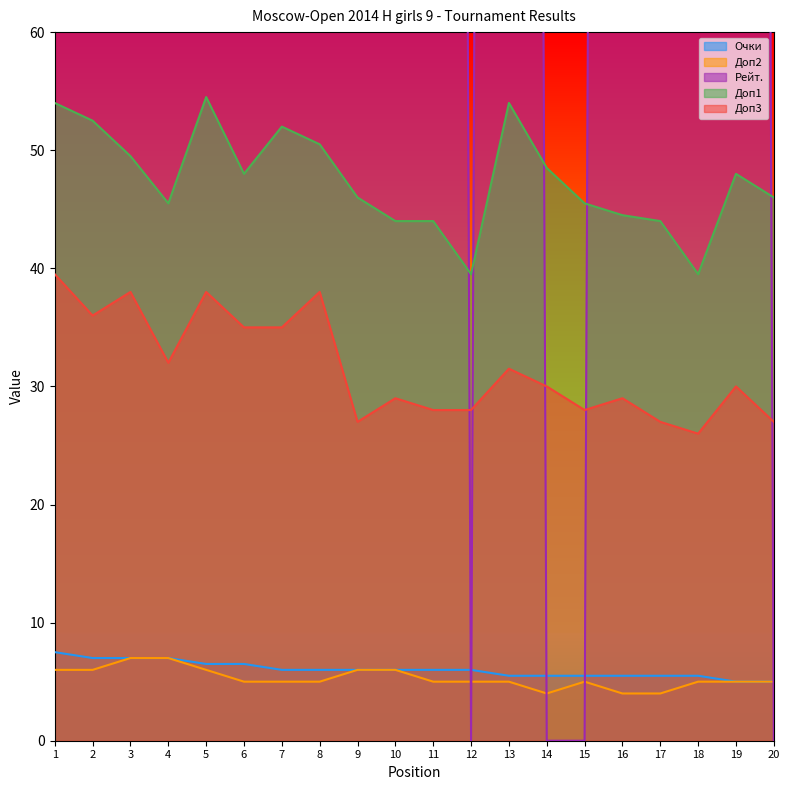

What is the value of the Доп1 point at the 12th from the left?

39.5